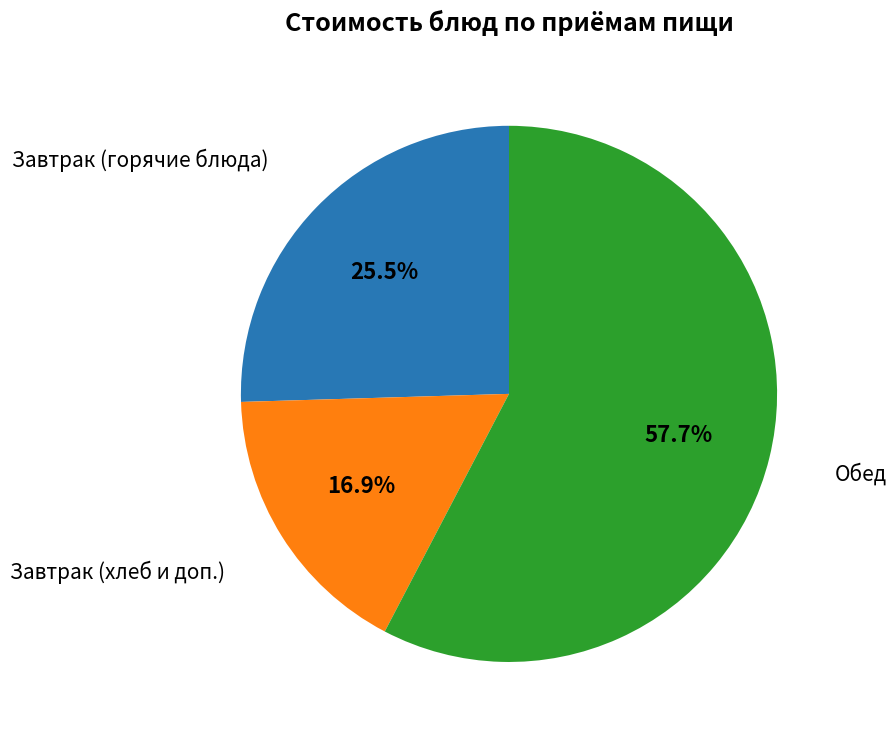

Does any single category account for the majority?

Yes